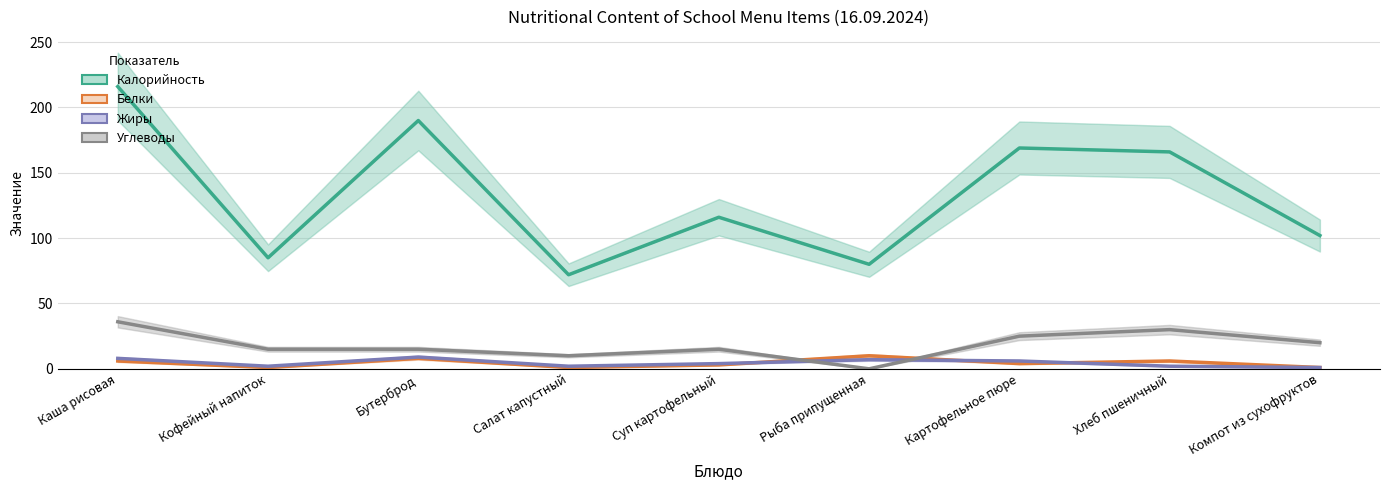

What is the difference between the highest and lowest values at Суп картофельный?

113